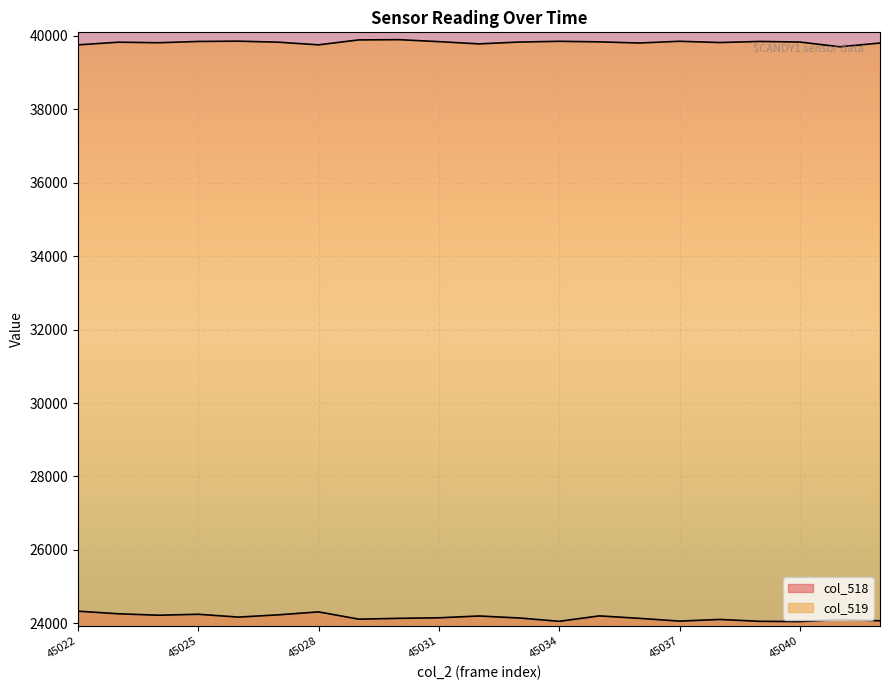

Which series has the largest total across all categories?

col_519